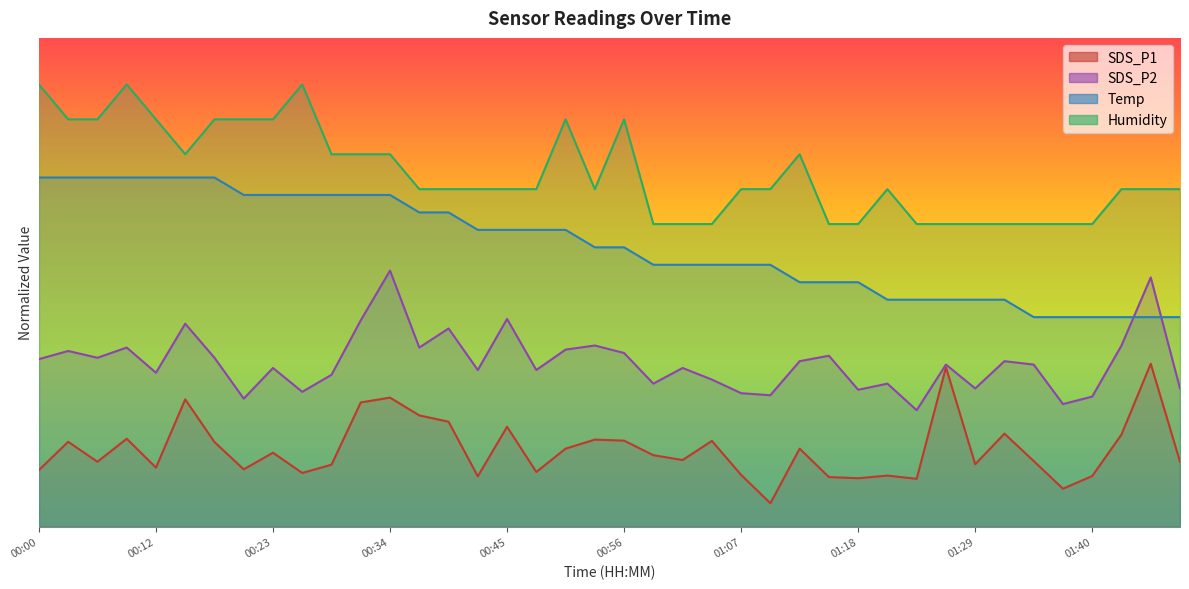

What value does the Humidity series have at 00:56?

87.5